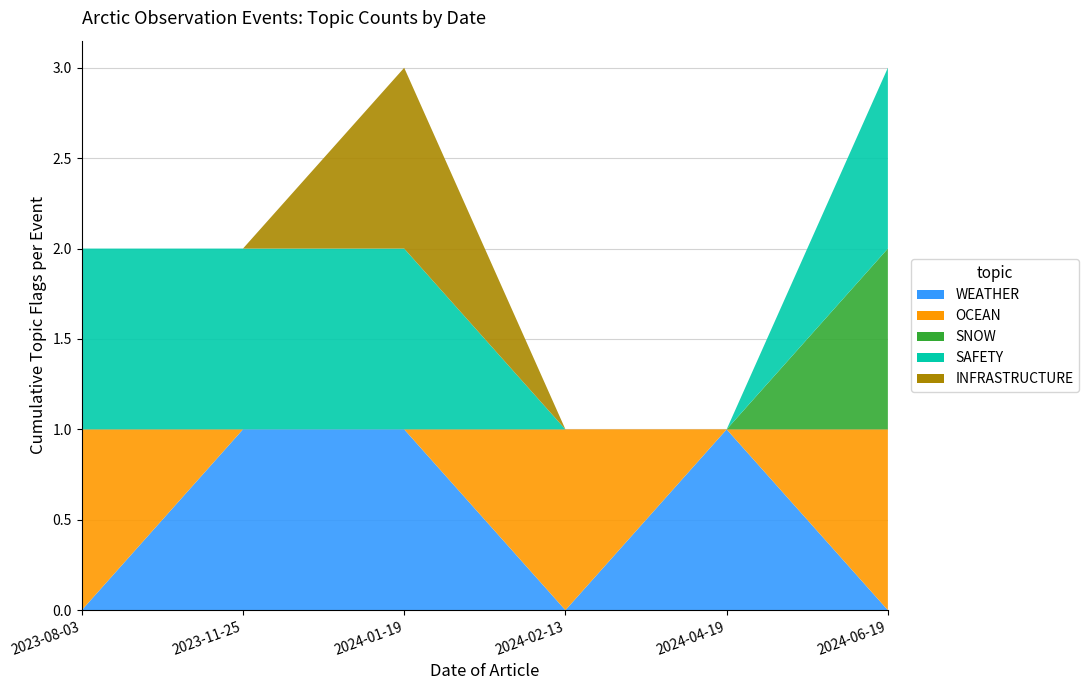

Reading left to right, extract all data points from this chart.

WEATHER: 0	1	1	0	1	0
OCEAN: 1	0	0	1	0	1
SNOW: 0	0	0	0	0	1
SAFETY: 1	1	1	0	0	1
INFRASTRUCTURE: 0	0	1	0	0	0